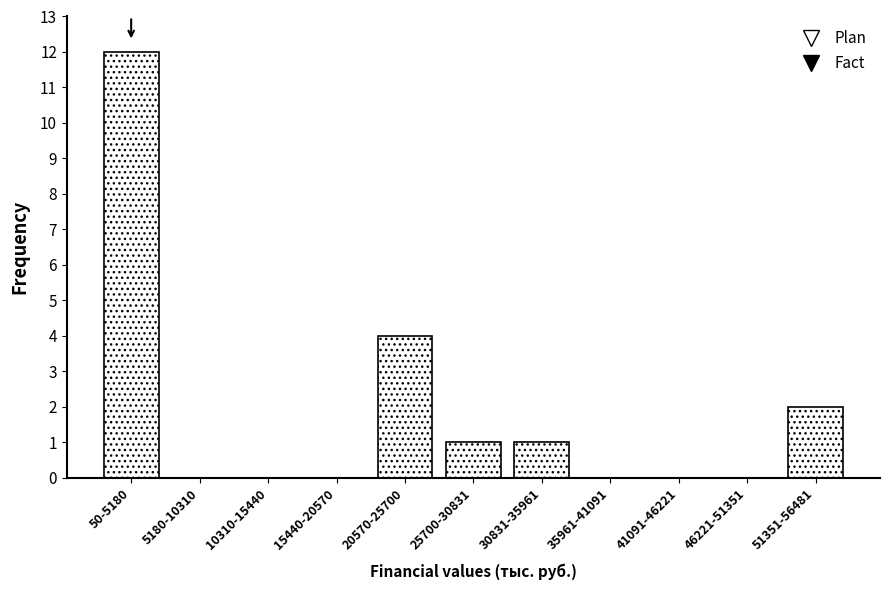

Reading right to left, extract all data points from this chart.

51351-56481=2	46221-51351=0	41091-46221=0	35961-41091=0	30831-35961=1	25700-30831=1	20570-25700=4	15440-20570=0	10310-15440=0	5180-10310=0	50-5180=12